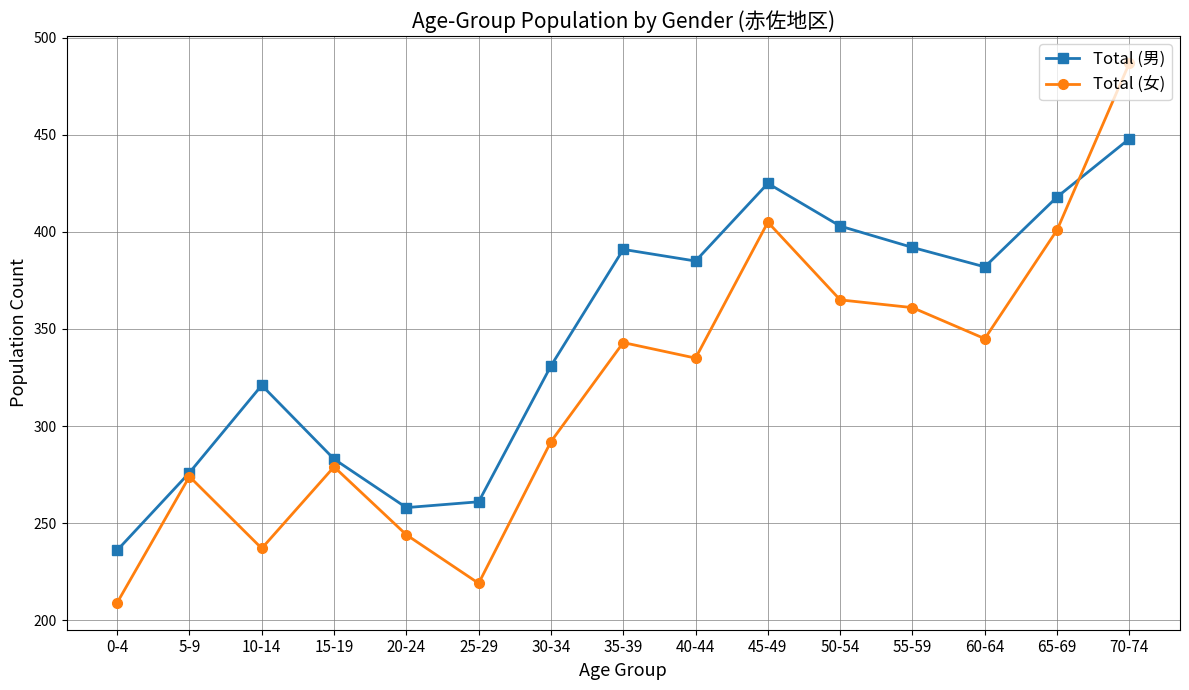

True or false: Total (男) has a value of 425 at 45-49.

True